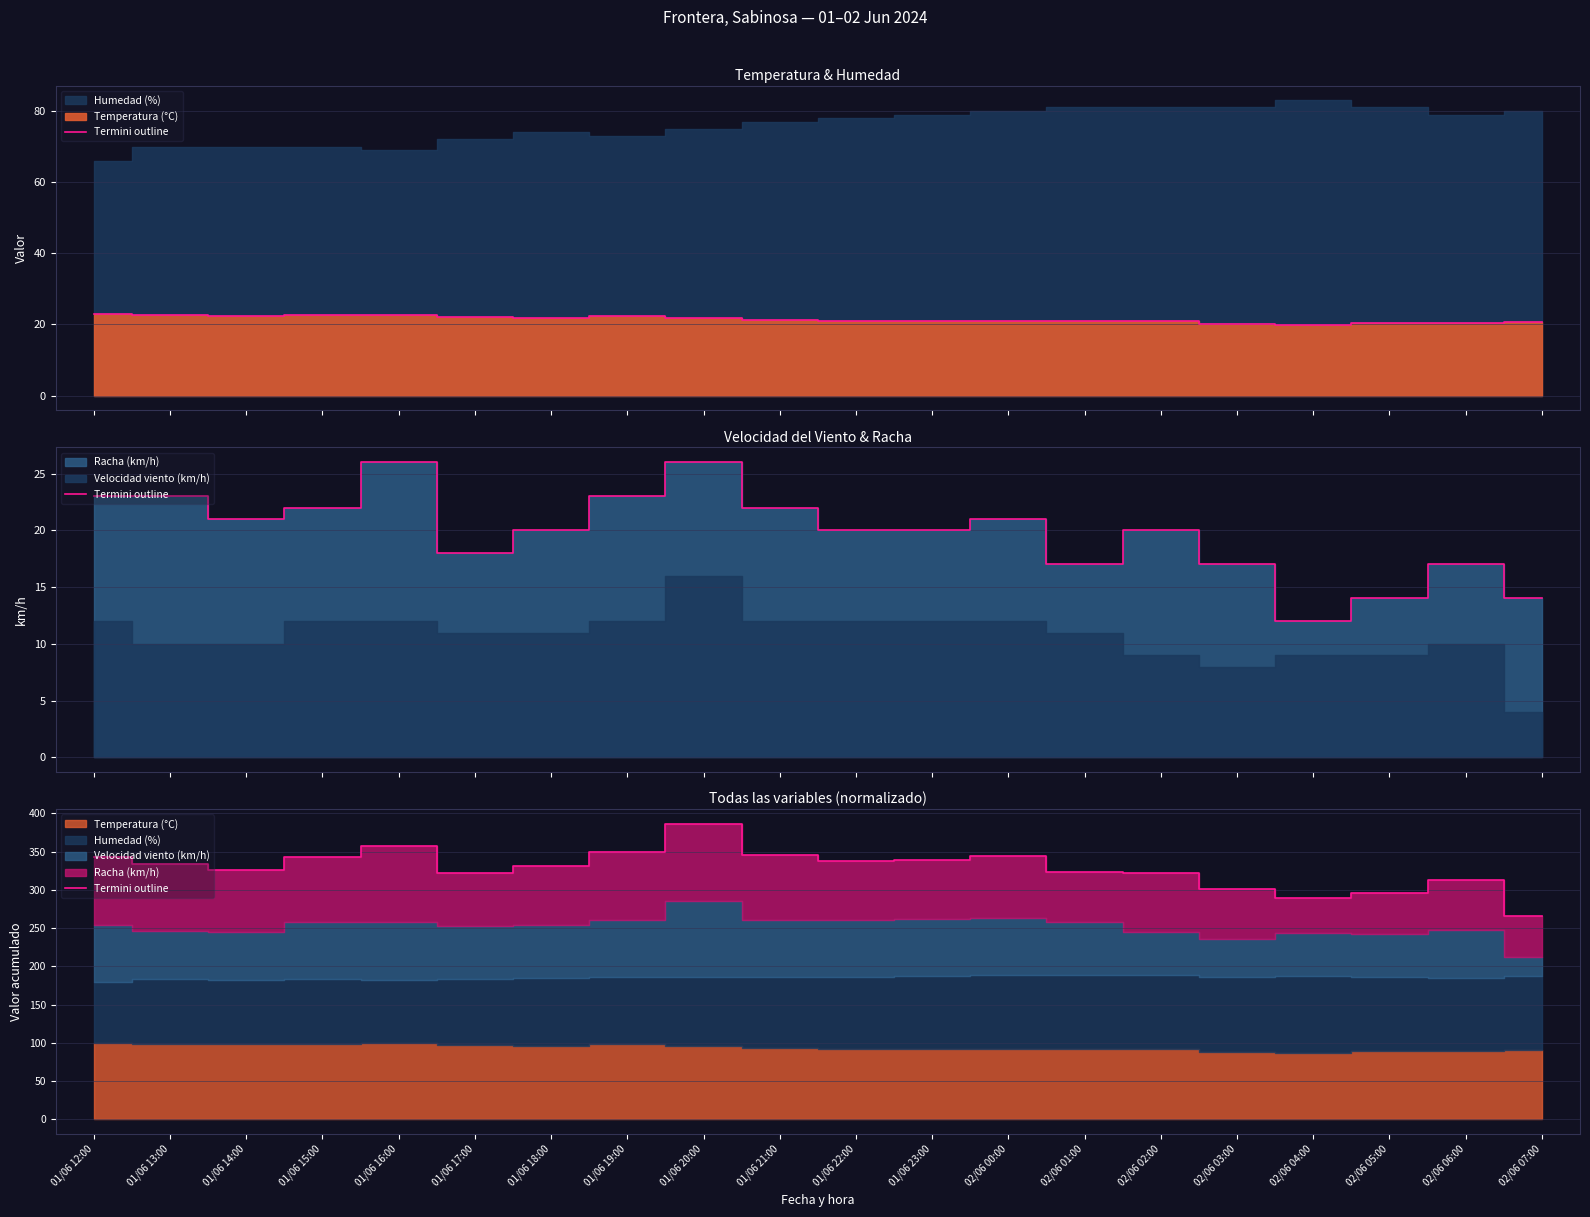

What is the difference between the values at 02/06 05:00 and 01/06 20:00?

89.7